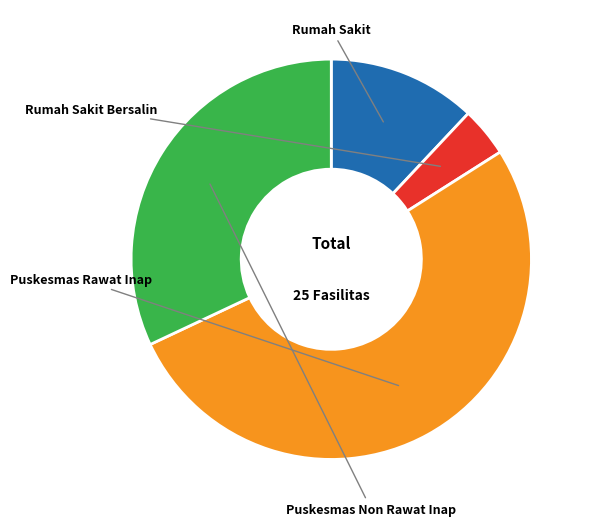

What is the change in value from Rumah Sakit Bersalin to Puskesmas Rawat Inap?

+12